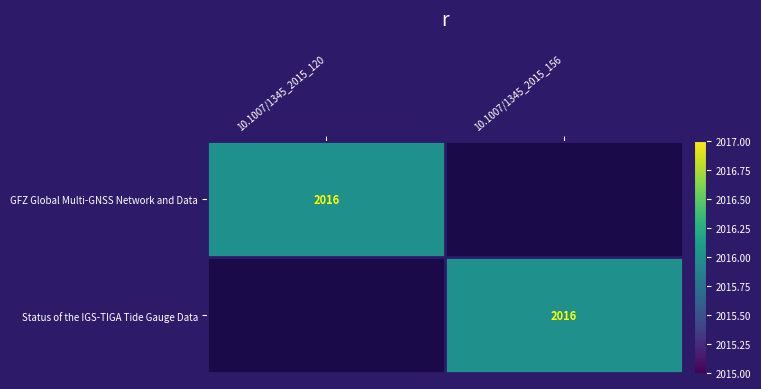

True or false: Status of the IGS-TIGA Tide Gauge Data has a value of 2016 at 10.1007/1345_2015_156.

True